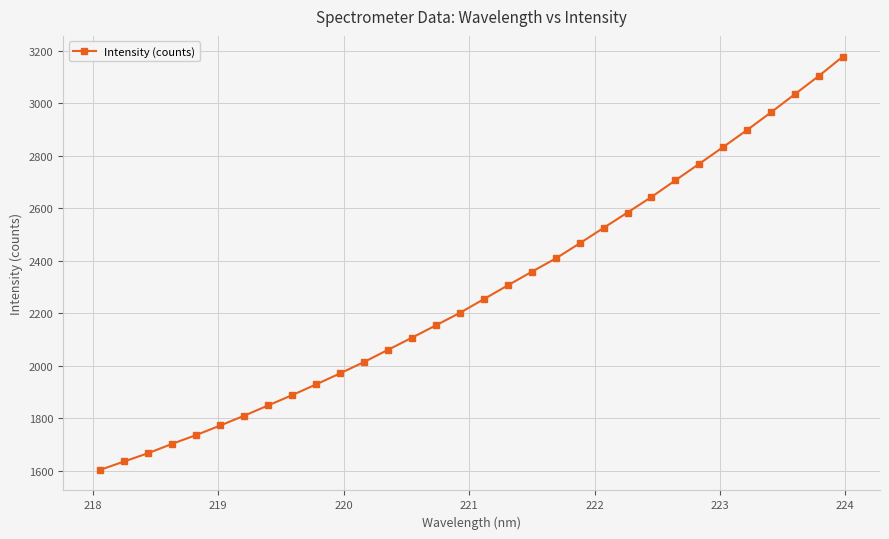

True or false: there are more than 2 points higher than both neighbors.

False